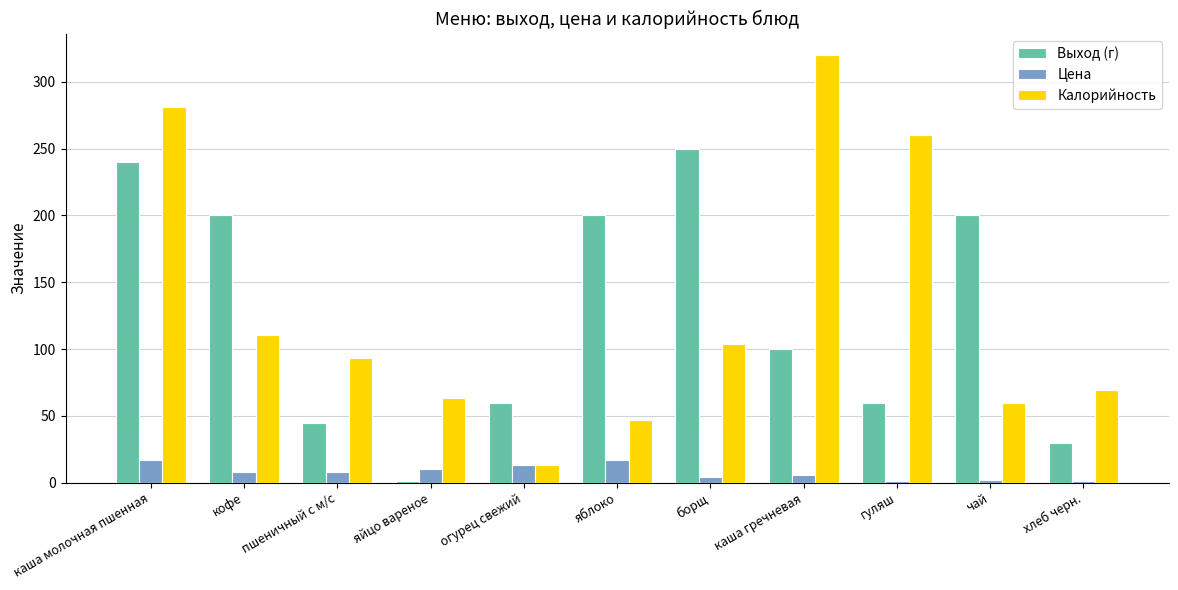

Which category has the highest value across all series?

каша гречневая